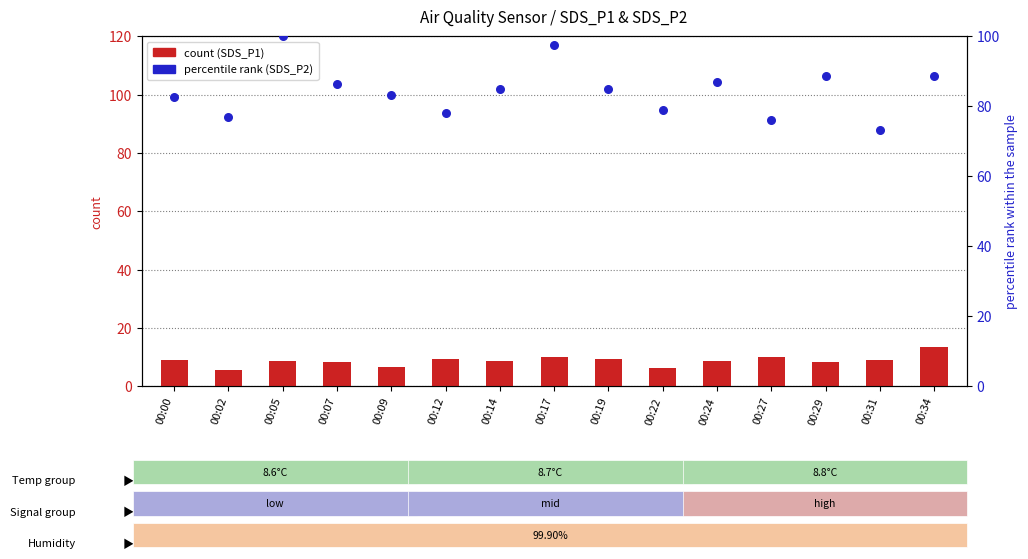

What is the total value across all series at 00:14?

93.5